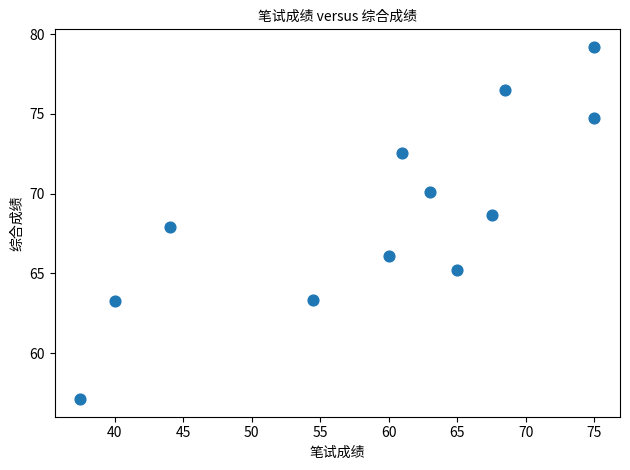

What is the average Y value?

68.7